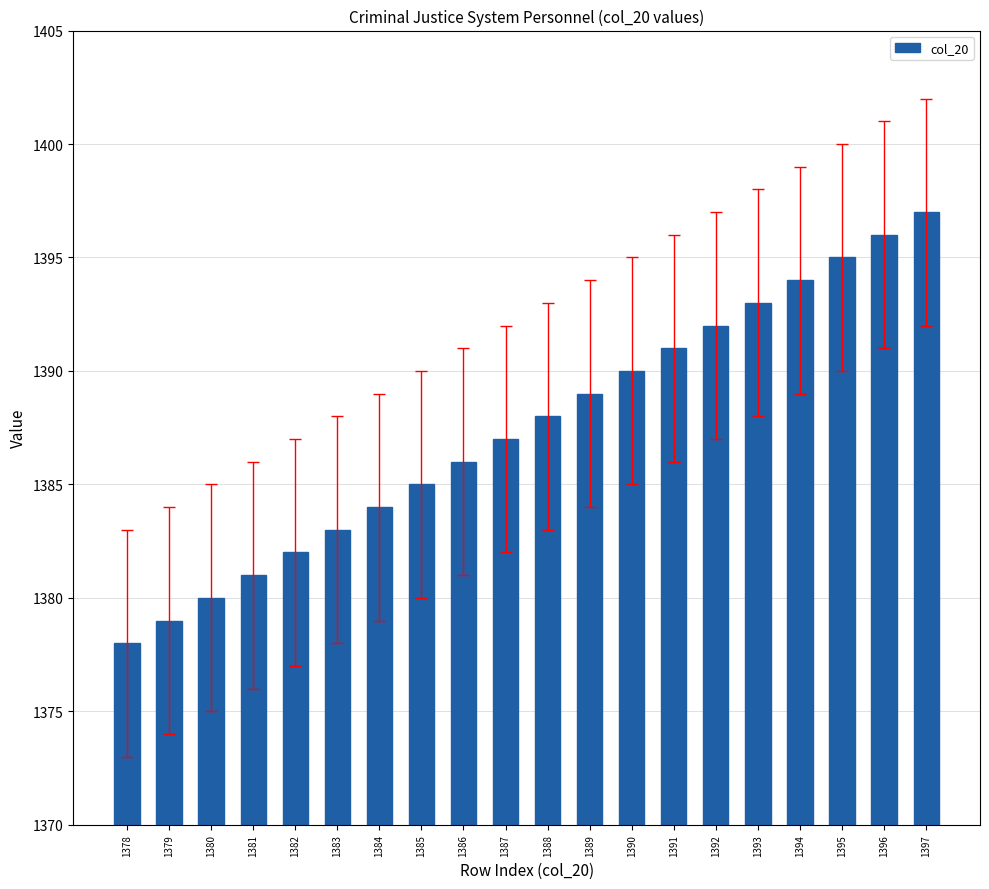

Rank the categories by value from lowest to highest.

1378, 1379, 1380, 1381, 1382, 1383, 1384, 1385, 1386, 1387, 1388, 1389, 1390, 1391, 1392, 1393, 1394, 1395, 1396, 1397